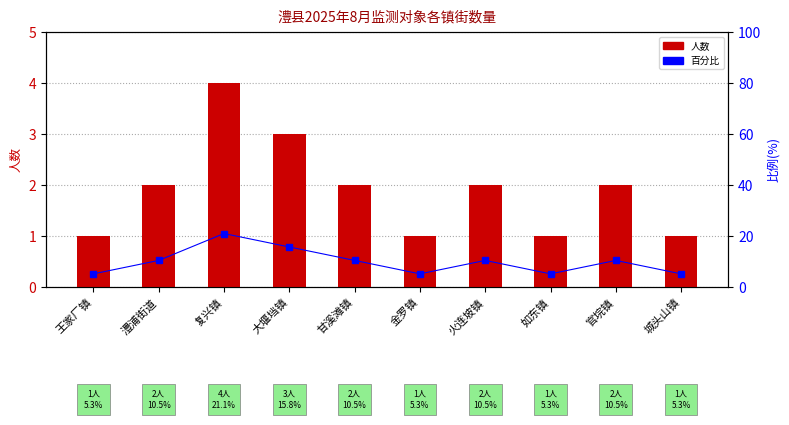

At how many categories does at least one series exceed 11?

2